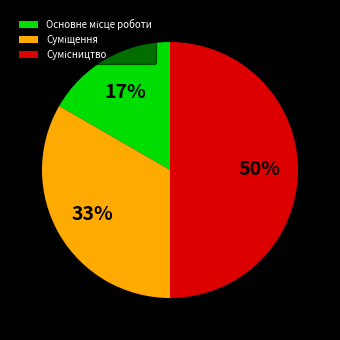

To the nearest percent, what is the difference between the largest and smallest slice percentages?

33%